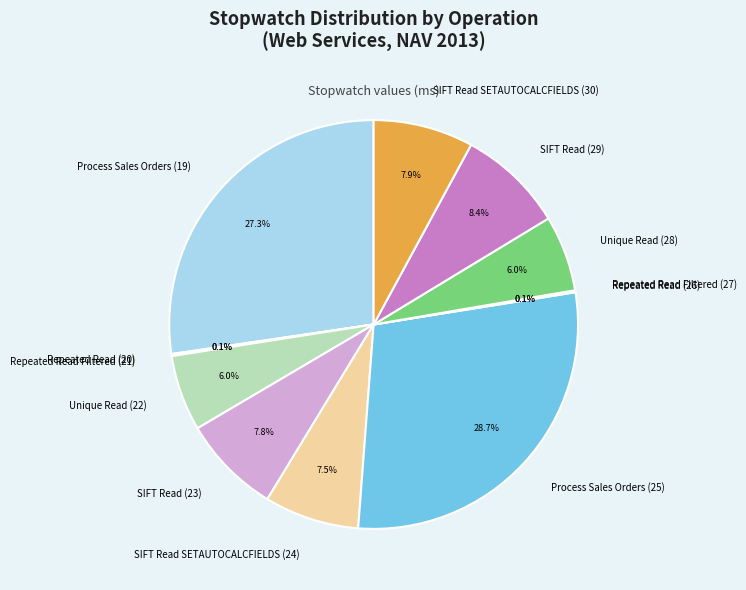

Which slice is the largest?

Process Sales Orders (25)